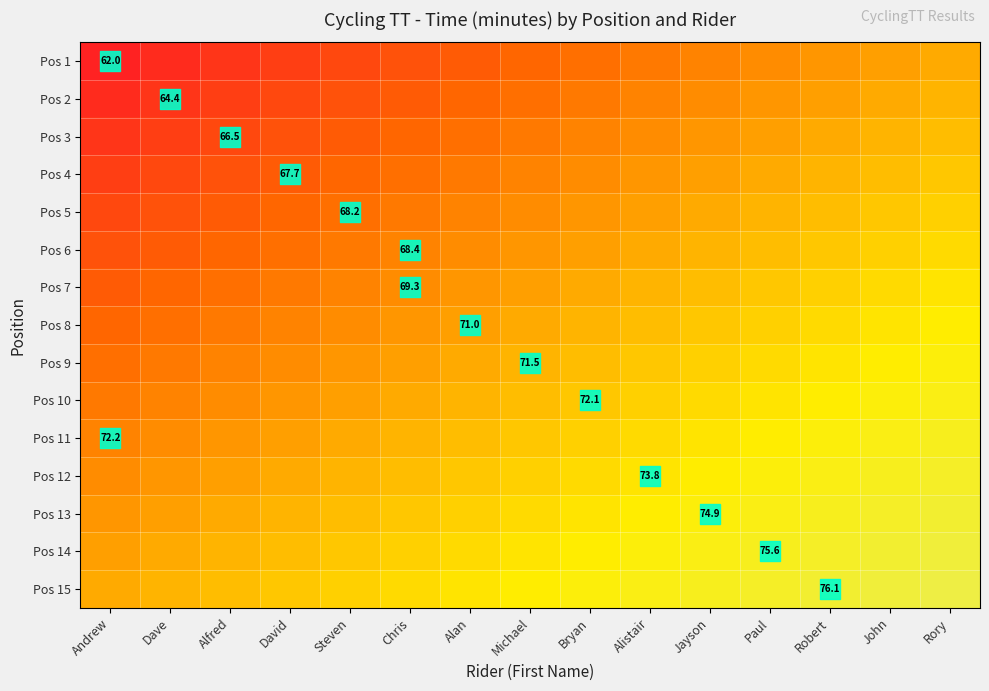

What is the spread (max minus min) of values at Rory?

0.5